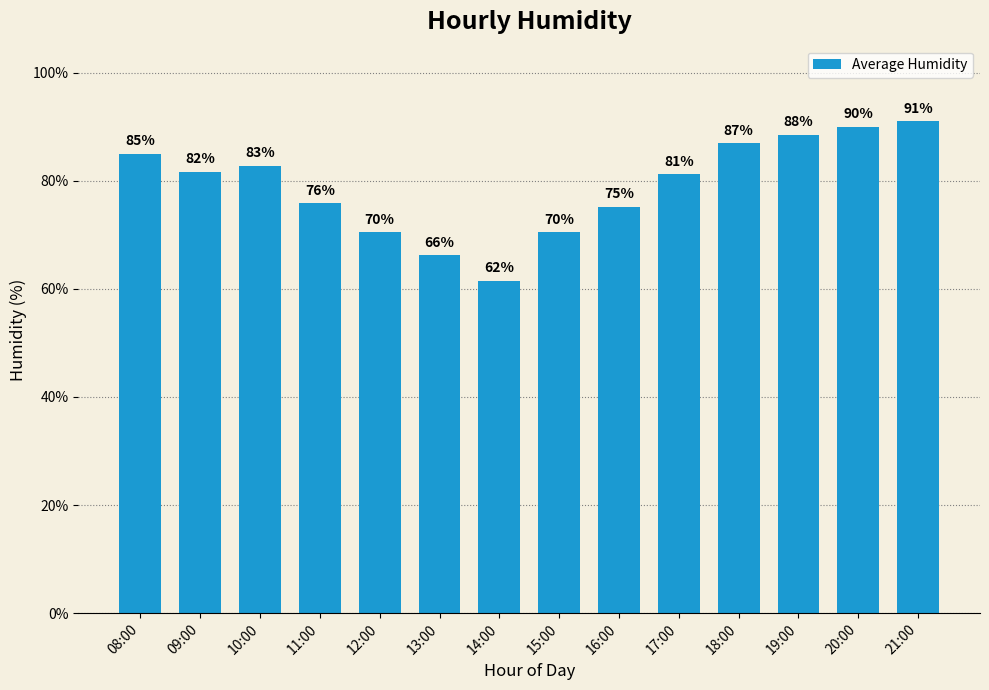

At which label does the data first exceed 81?

08:00